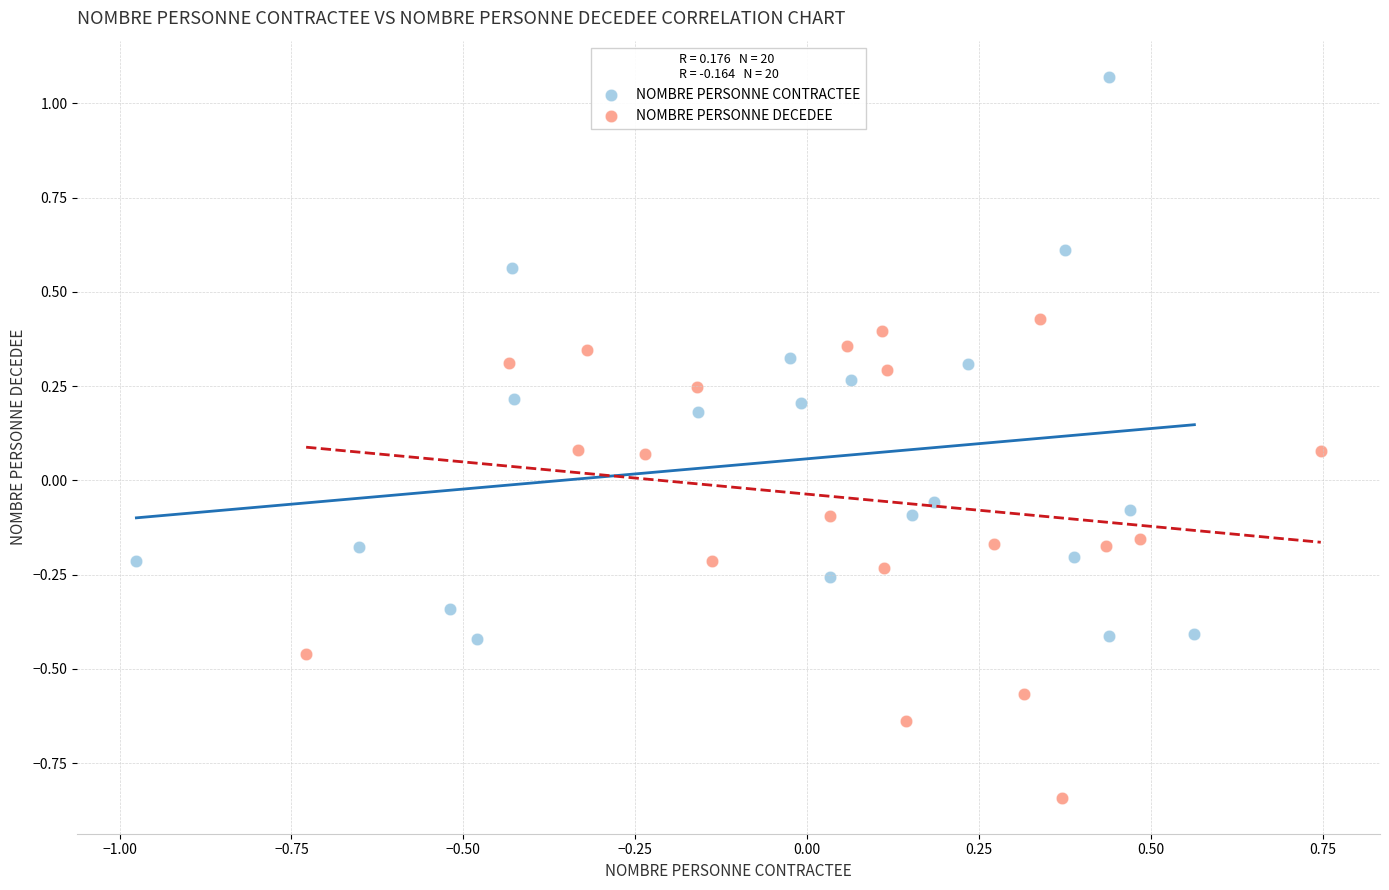

What are all the series names shown in the legend?

NOMBRE PERSONNE CONTRACTEE, NOMBRE PERSONNE DECEDEE